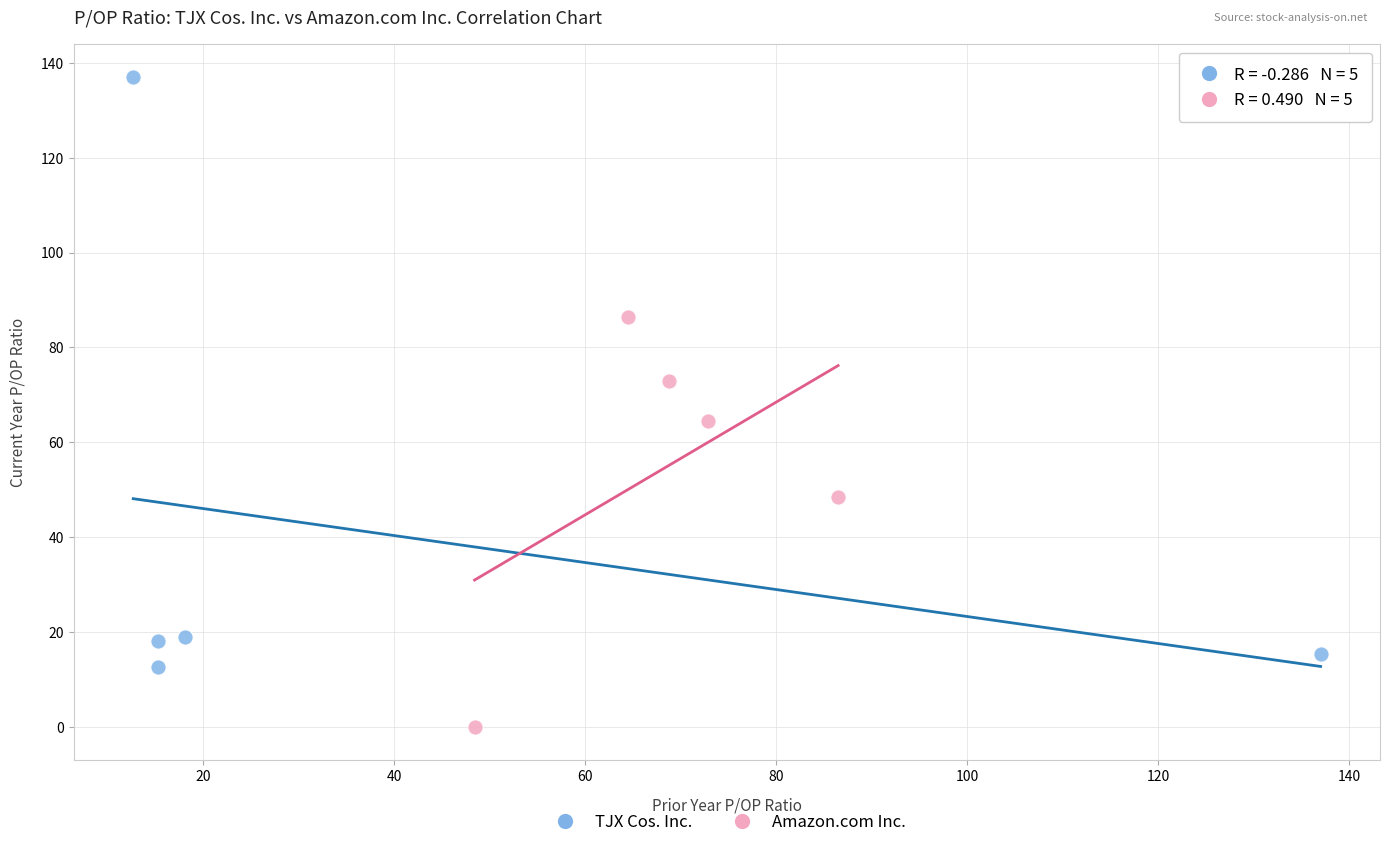

Which series has the widest spread of Y values?

TJX Cos. Inc.